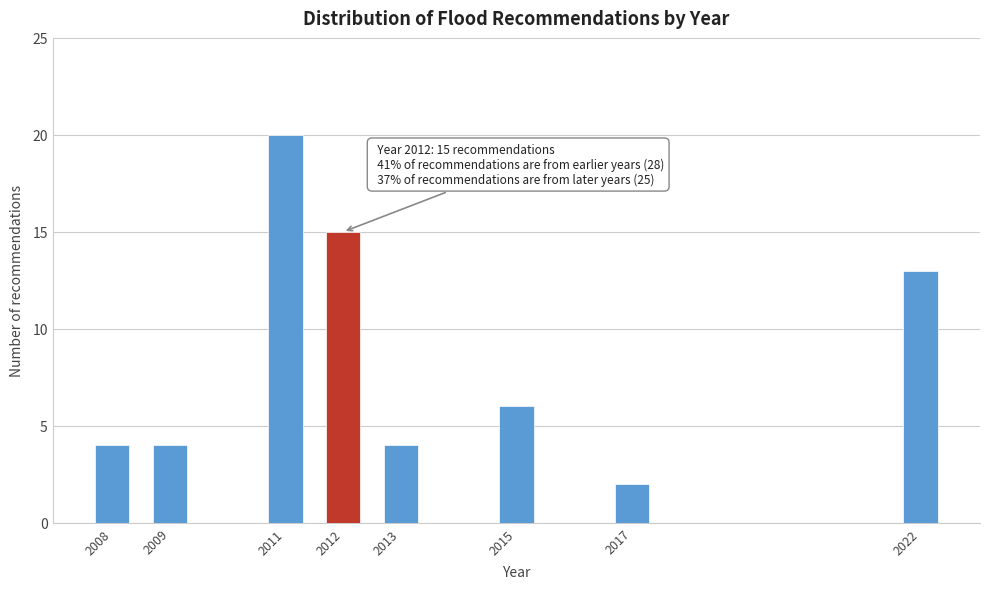

Reading left to right, list all the values displayed in this chart.

2008=4	2009=4	2011=20	2012=15	2013=4	2015=6	2017=2	2022=13